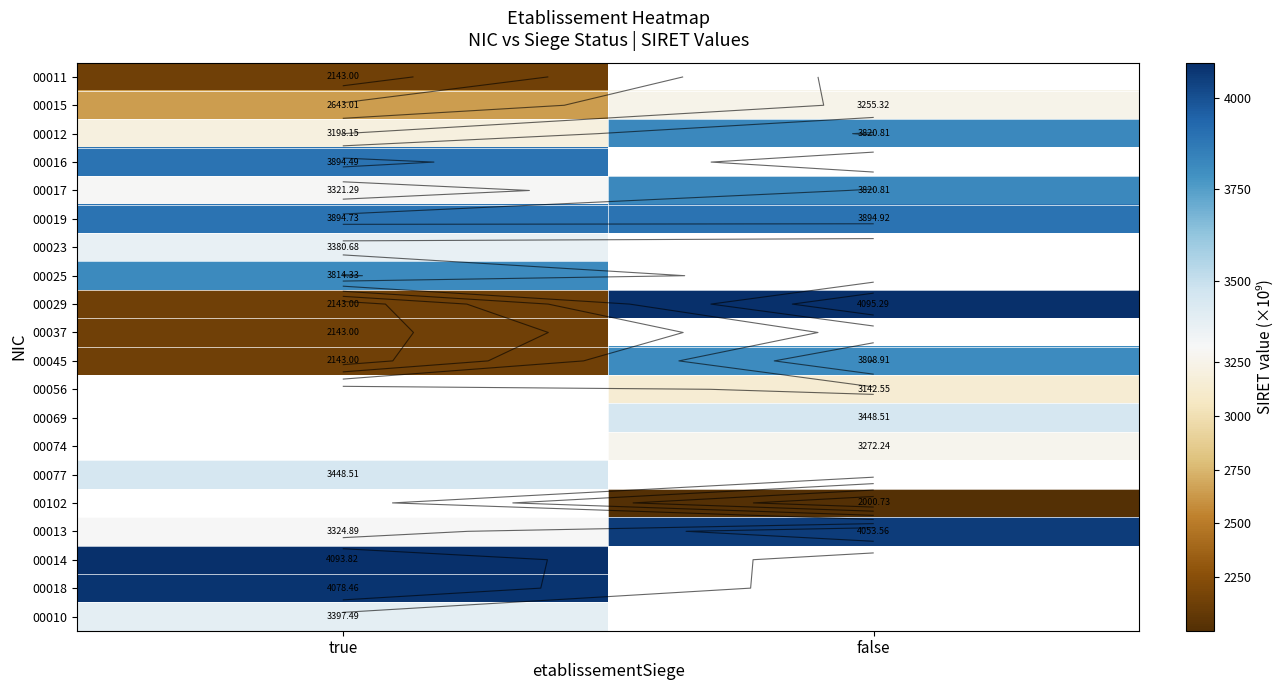

At how many categories does at least one series exceed 4069?

2